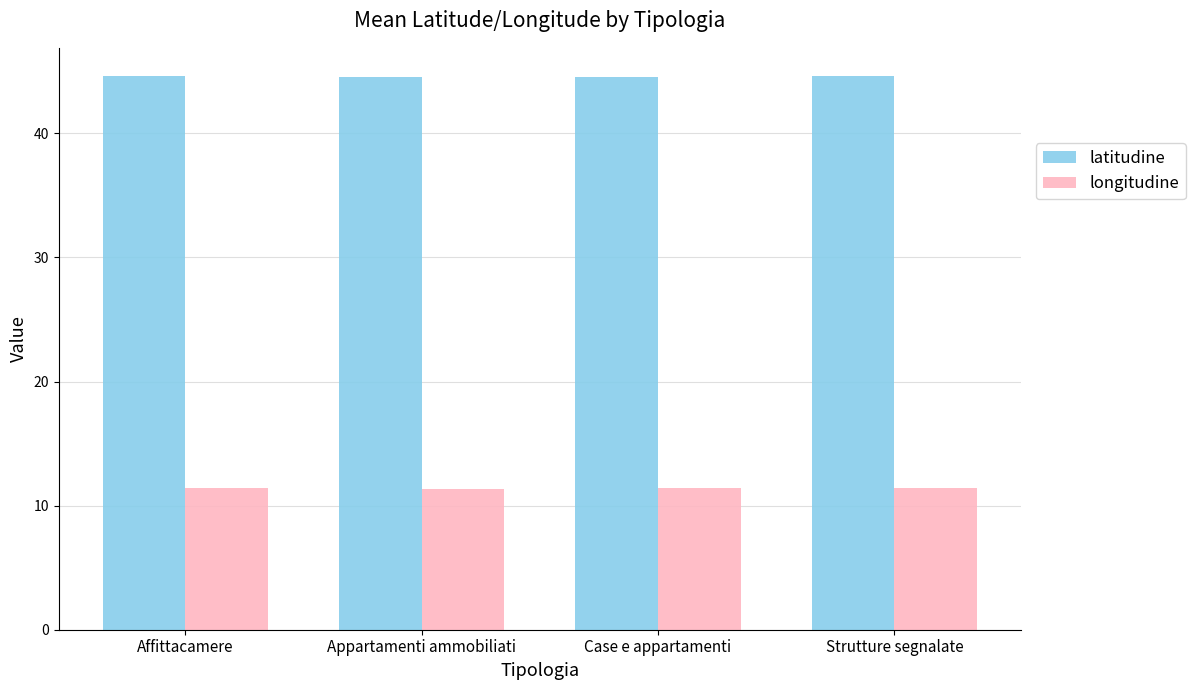

What is the label of the 2nd bar from the left?

Appartamenti ammobiliati